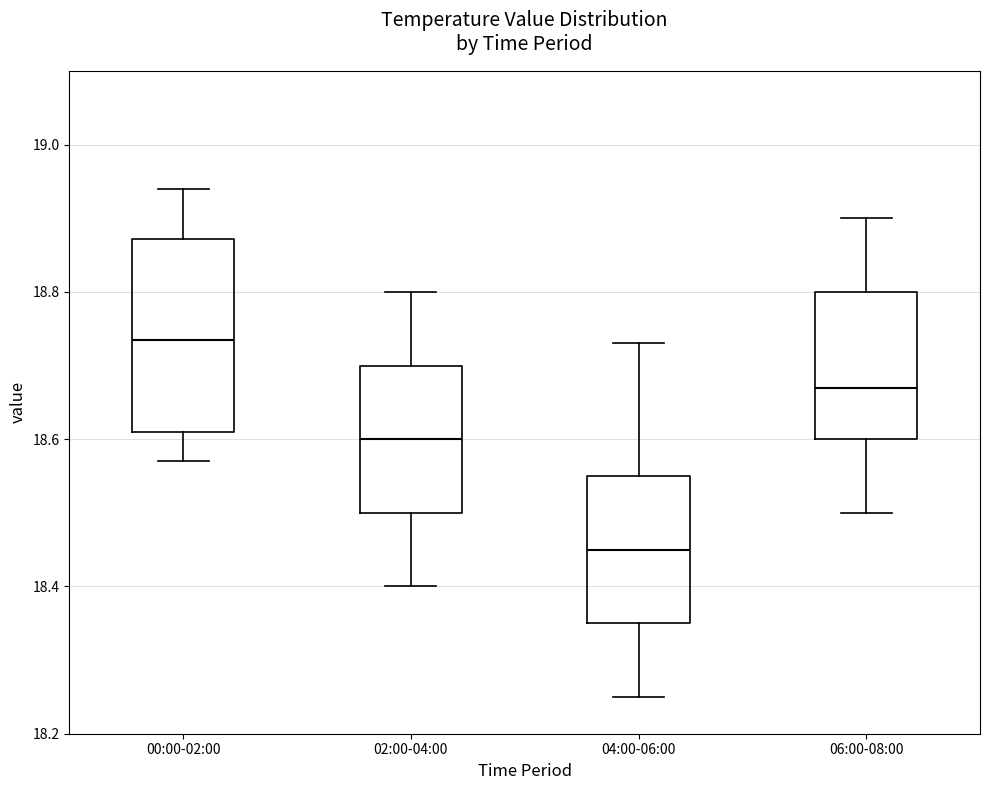

Where is the lower edge of the box for 04:00-06:00 on the y-axis? The values are not printed on the chart, so give them approximately, as read against the axis.

18.36